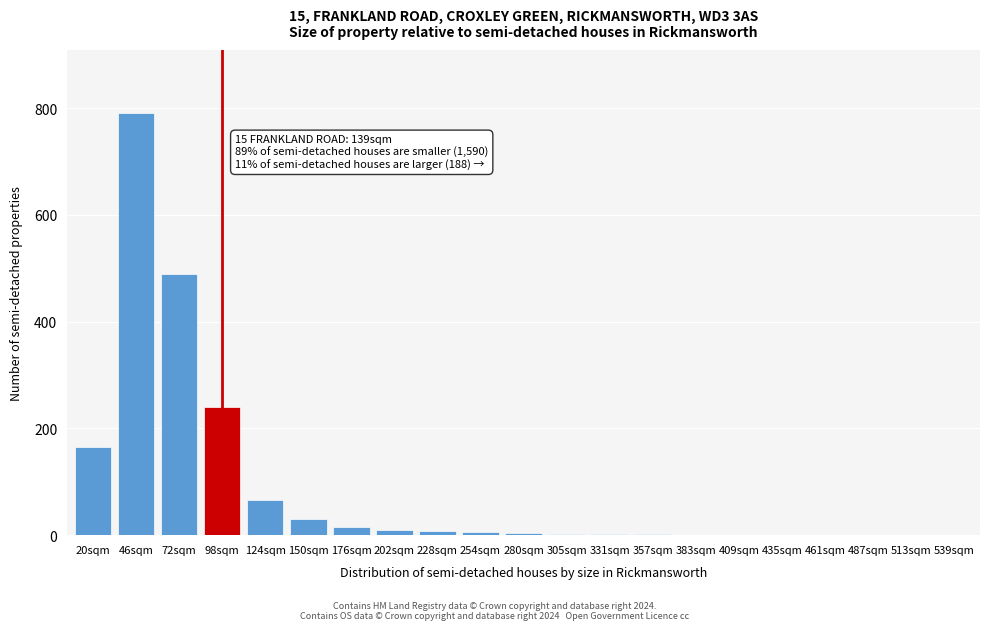

True or false: the data shows 1 at 435sqm.

True